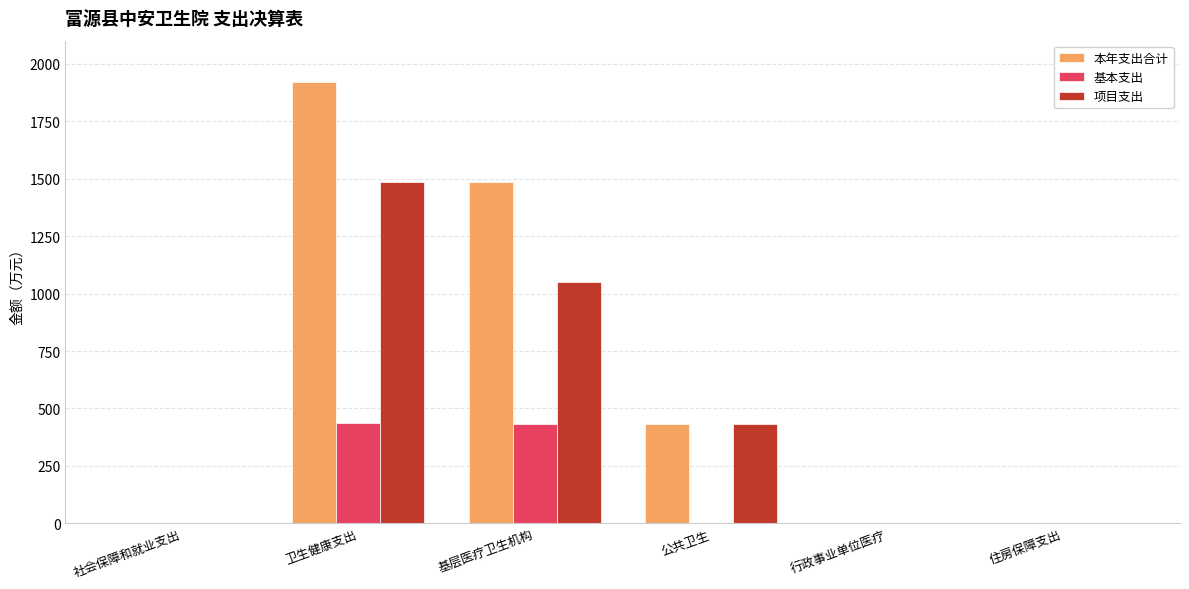

Is it true that 本年支出合计 equals 1485.7 at 基层医疗卫生机构?

True